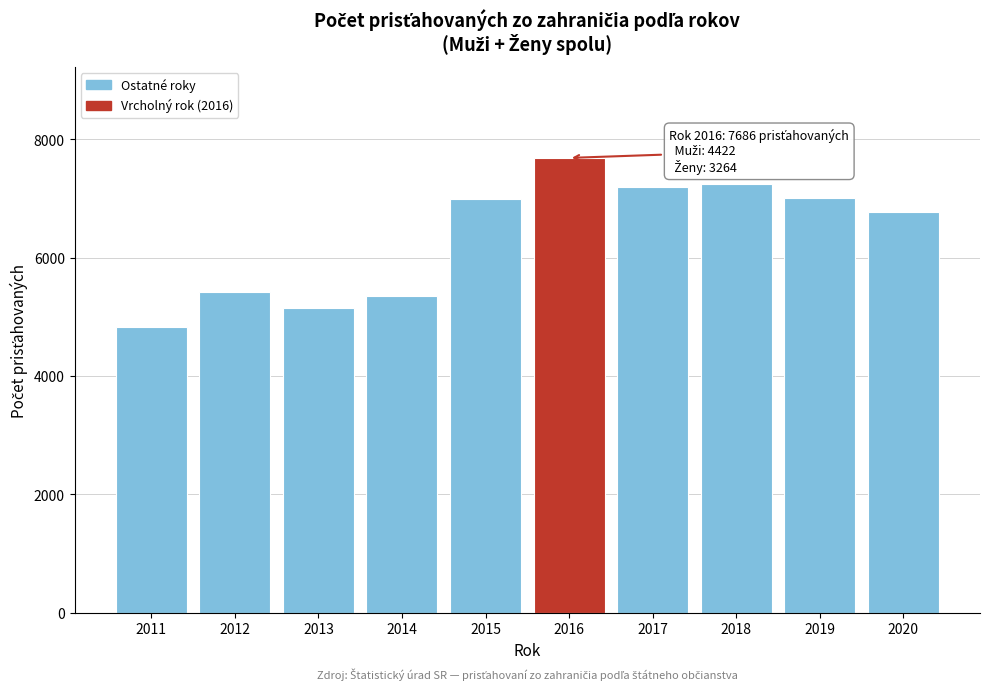

What is the minimum value shown in the chart?

4829